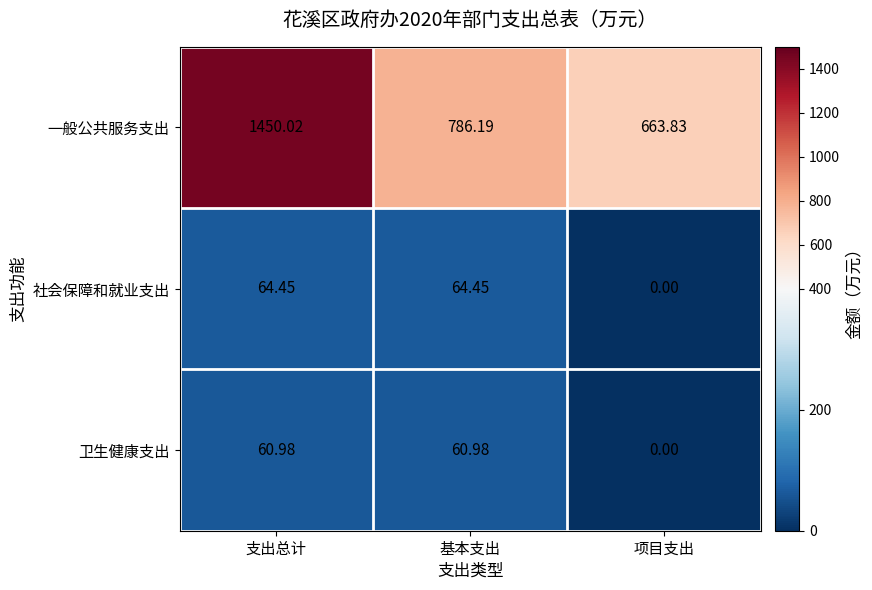

Which label corresponds to the smallest value in the chart?

项目支出